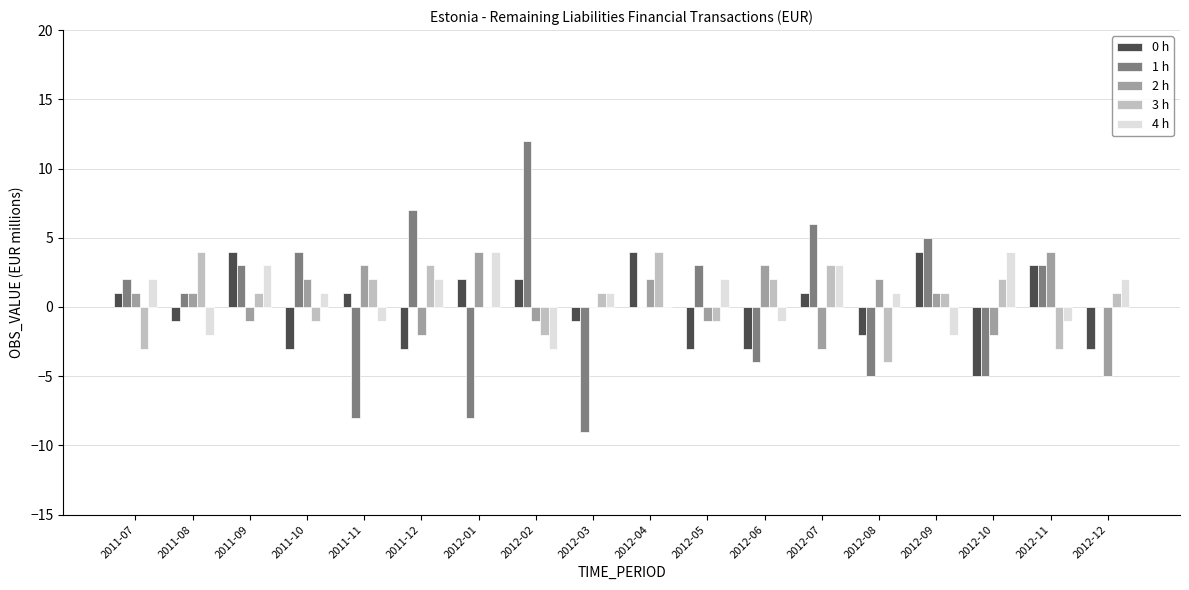

How many groups of bars are there?

18